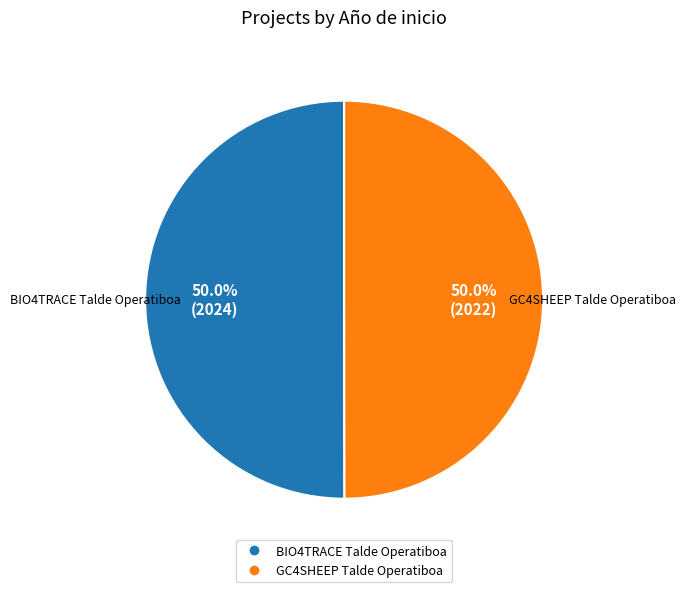

Approximately how many times larger is the value at GC4SHEEP Talde Operatiboa compared to BIO4TRACE Talde Operatiboa?

1.0